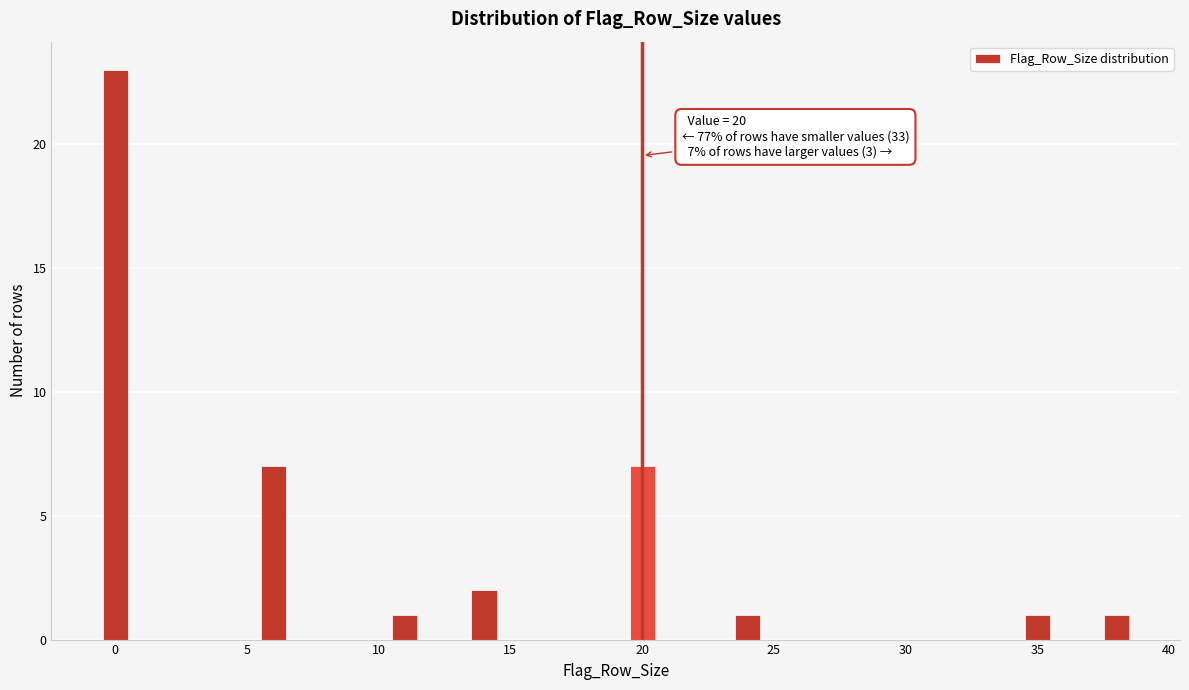

Around what value on the x-axis is the tallest bar? Give the approximate position of its centre, as read against the axis.

0.0